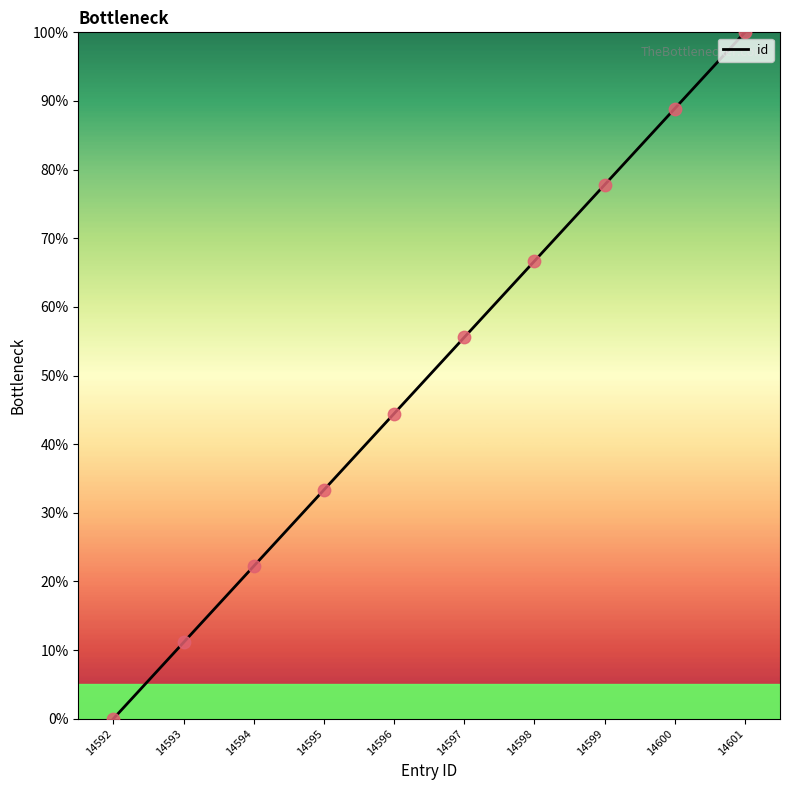

Which has a higher value, 14594 or 14599?

14599